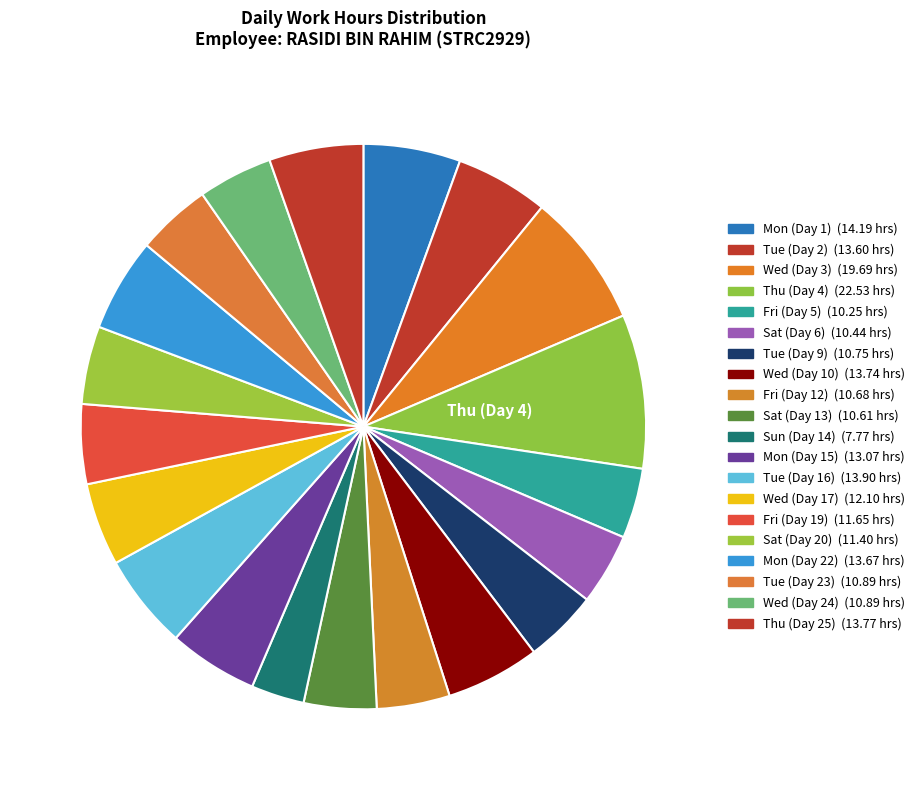

How much of the chart is everything except Tue (Day 2)?

94.7%